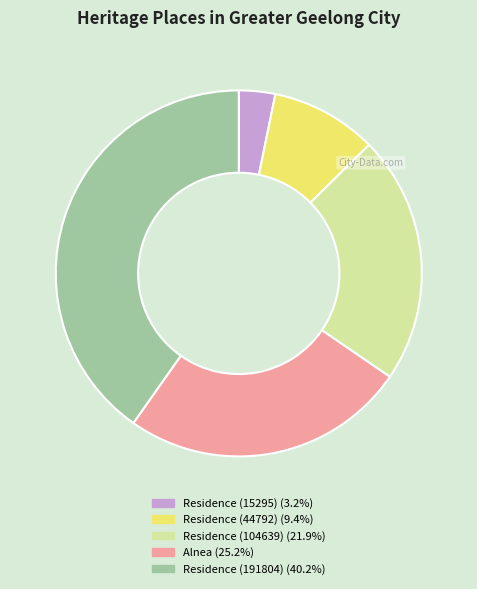

Rank the categories by value from lowest to highest.

Residence (15295), Residence (44792), Residence (104639), Alnea, Residence (191804)